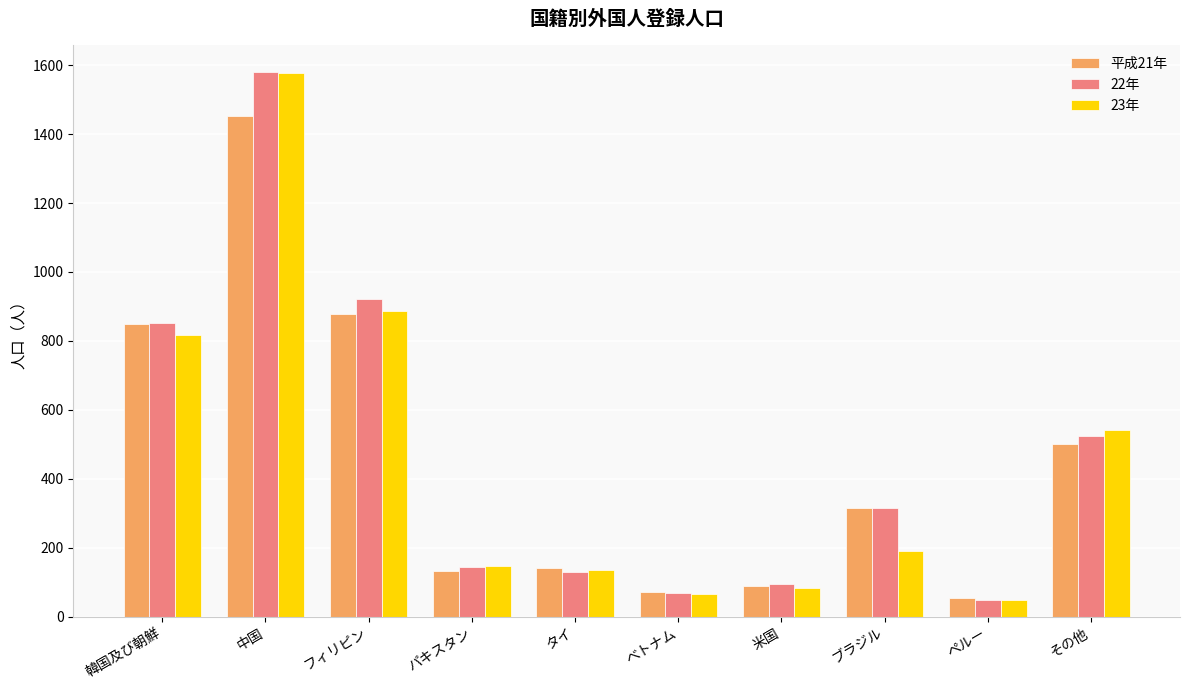

Count the number of data series in this chart.

3